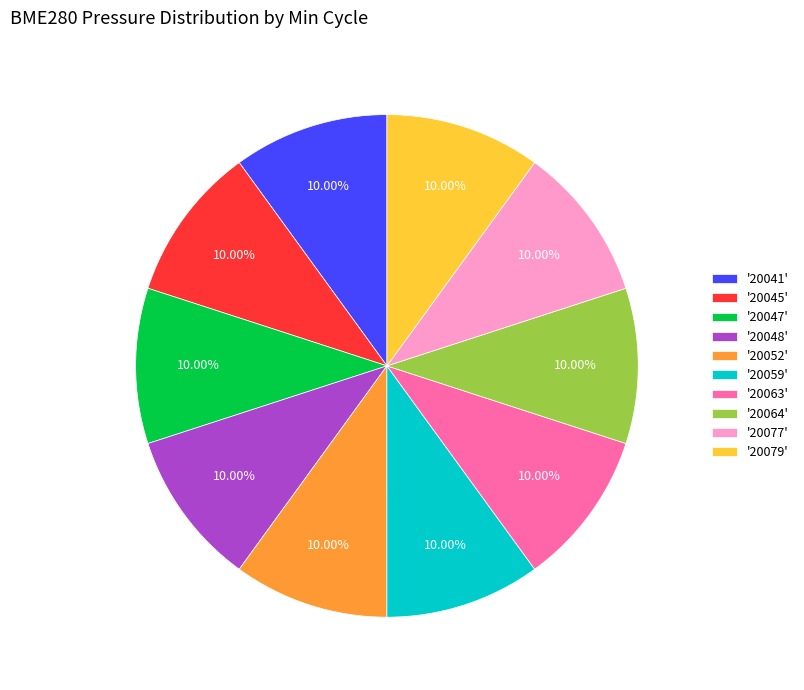

How many segments does this pie chart have?

10